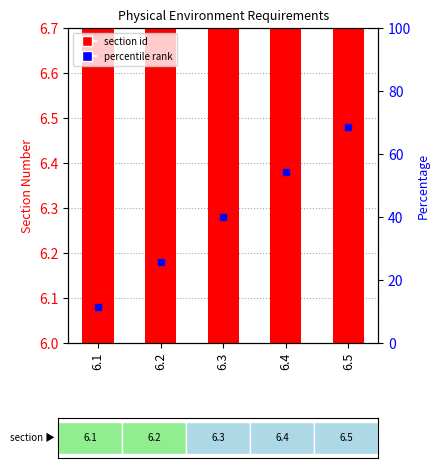

Does the chart contain stacked bars?

No